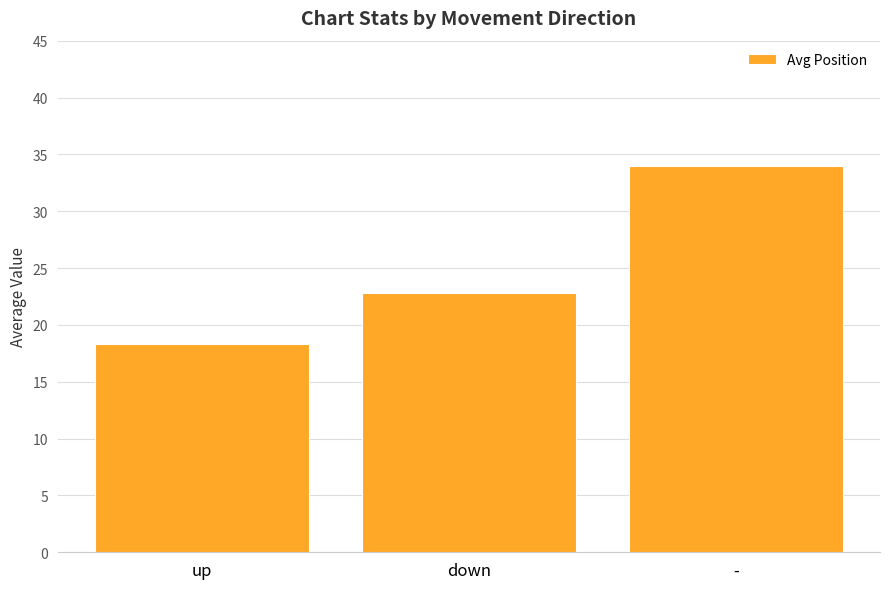

At which category does the chart reach its peak across all series?

-